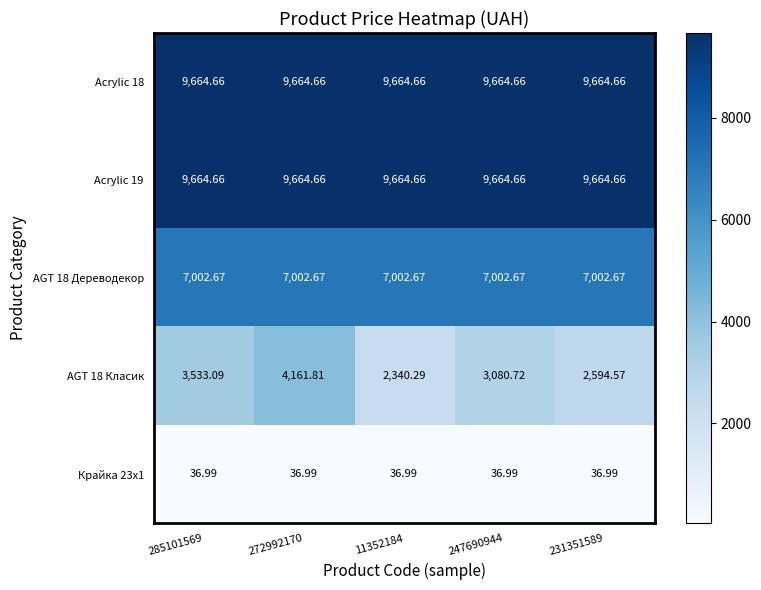

Is the value of AGT 18 Дереводекор at 231351589 greater than the value of Крайка 23x1 at 11352184?

Yes